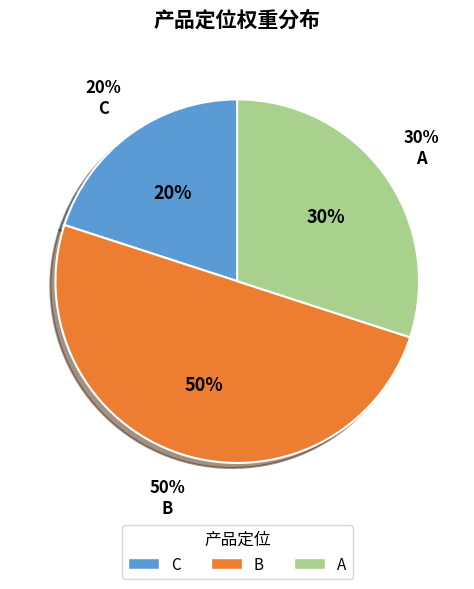

Which slice is the smallest?

C